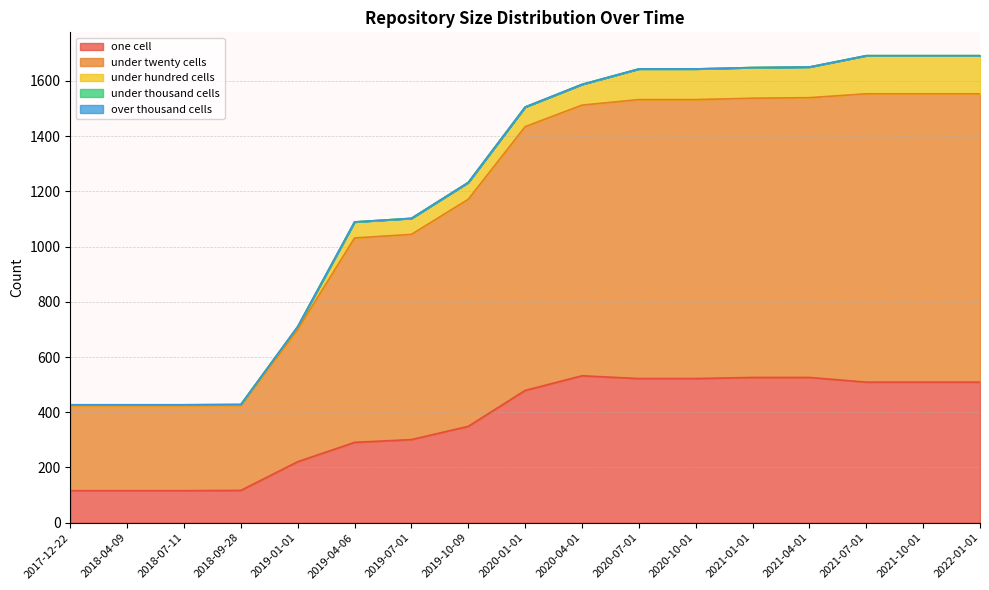

Which has a higher value, 2019-10-09 or 2021-07-01?

2021-07-01